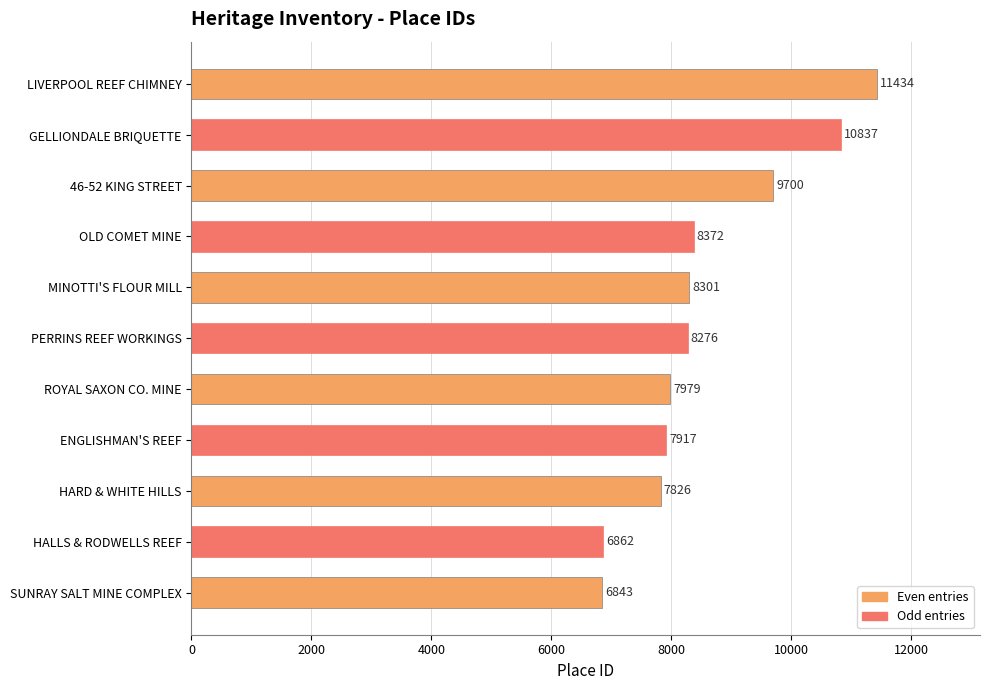

How many values are below 8276?

5